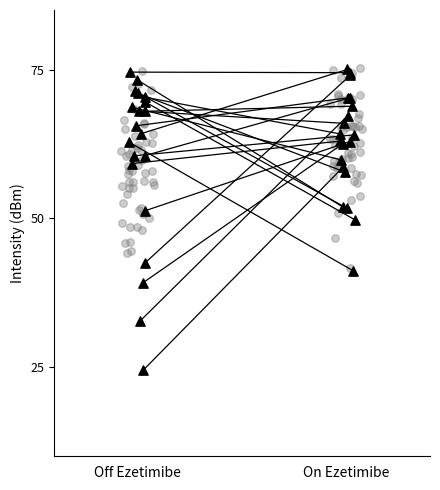

Which series contains the highest Y value?

On Ezetimibe